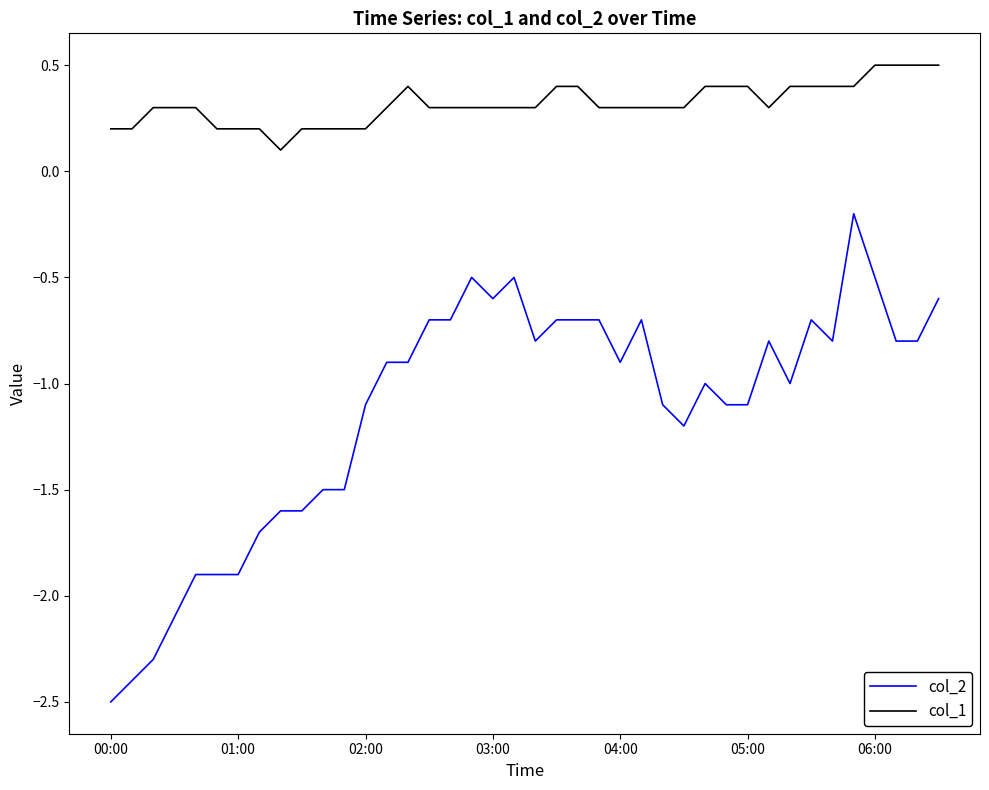

Which series has the largest total across all categories?

col_1